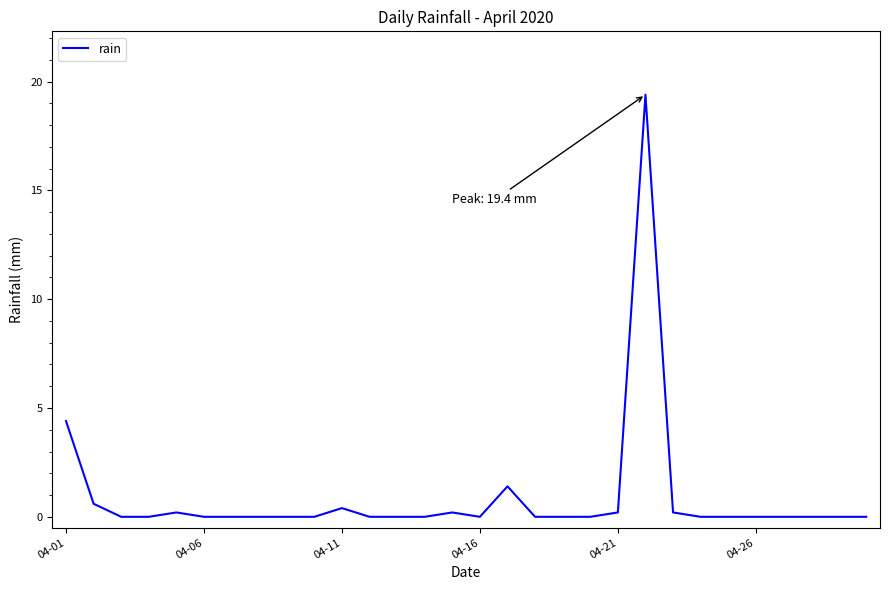

Reading left to right, extract all data points from this chart.

4.4	0.6	0.0	0.0	0.2	0.0	0.0	0.0	0.0	0.0	0.4	0.0	0.0	0.0	0.2	0.0	1.4	0.0	0.0	0.0	0.2	19.4	0.2	0.0	0.0	0.0	0.0	0.0	0.0	0.0